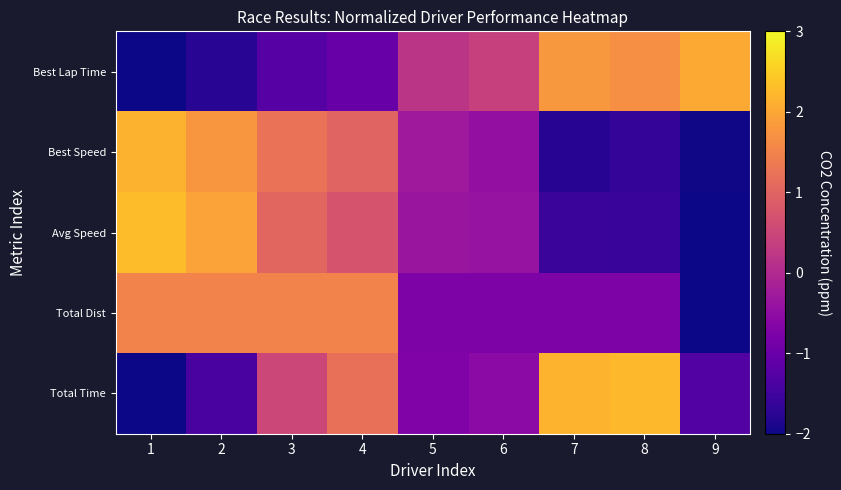

At which category is the sum across all series the highest?

4